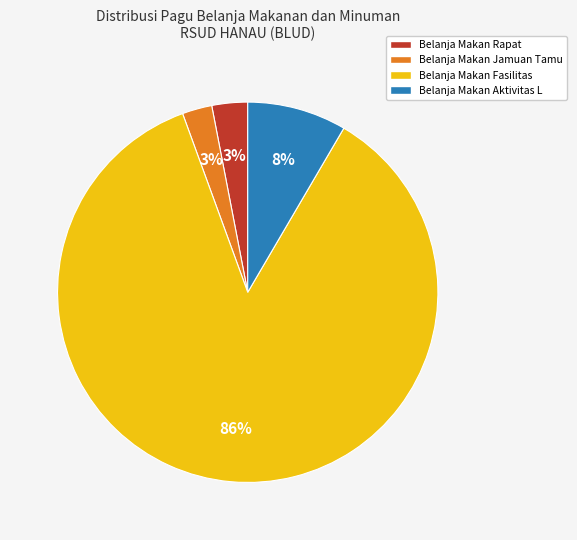

Is there any slice that represents more than half of the pie?

Yes